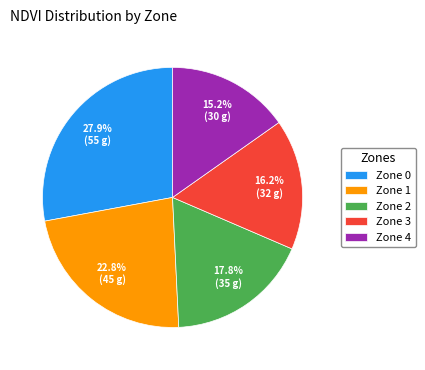

Count the number of slices in the pie.

5